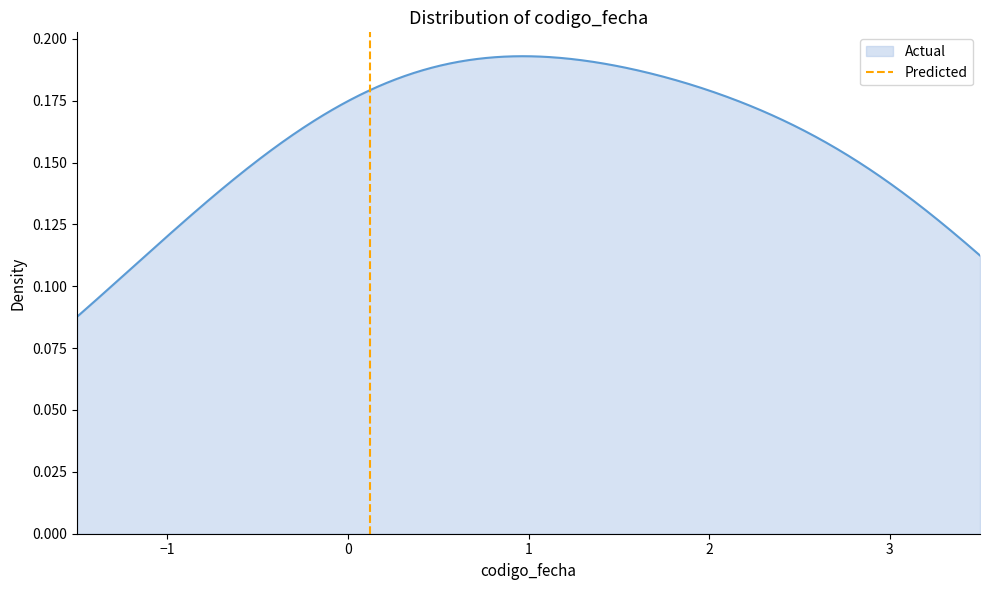

Count the values in the range 0 to 1.

2